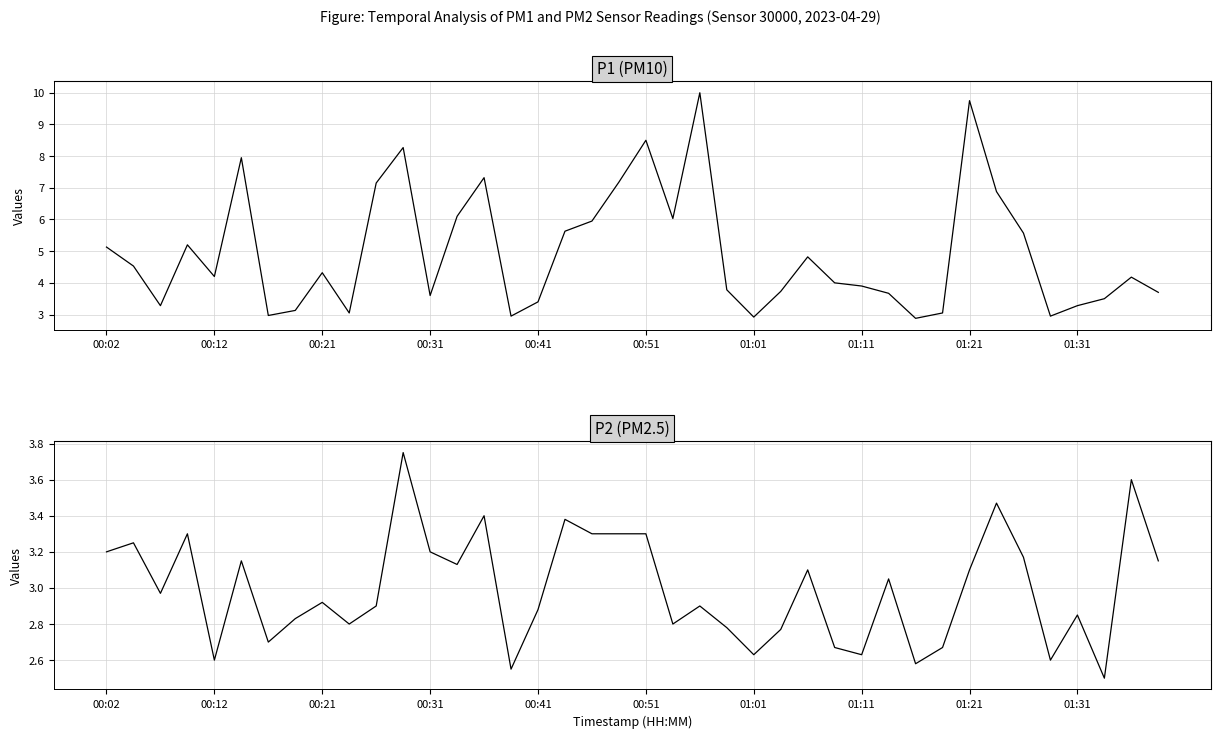

Read the P2 value at 00:02.

3.2